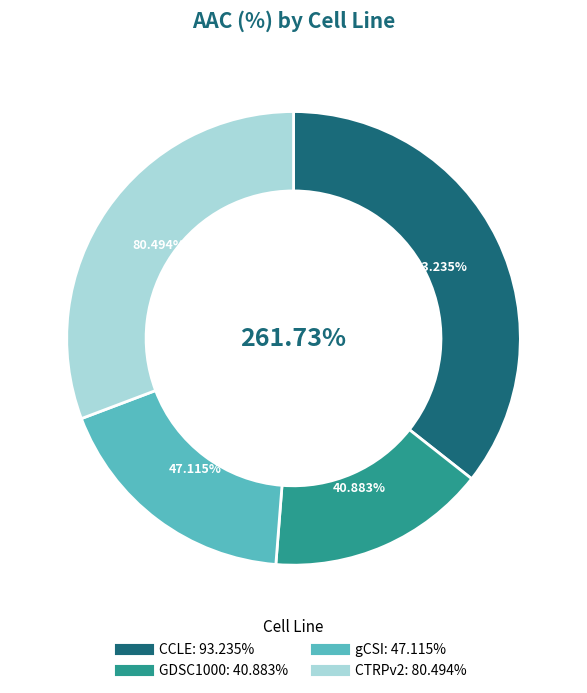

To the nearest percent, what is the average slice percentage?

25%